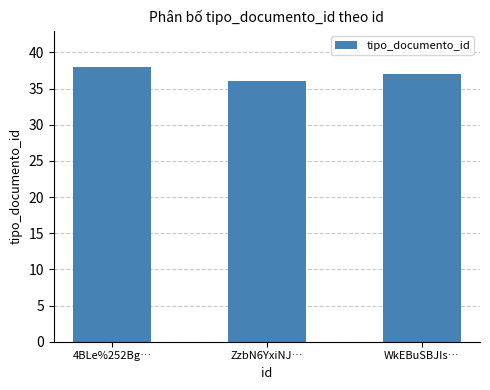

What is the ratio of the value at WkEBuSBJIs… to the value at ZzbN6YxiNJ…?

1.0